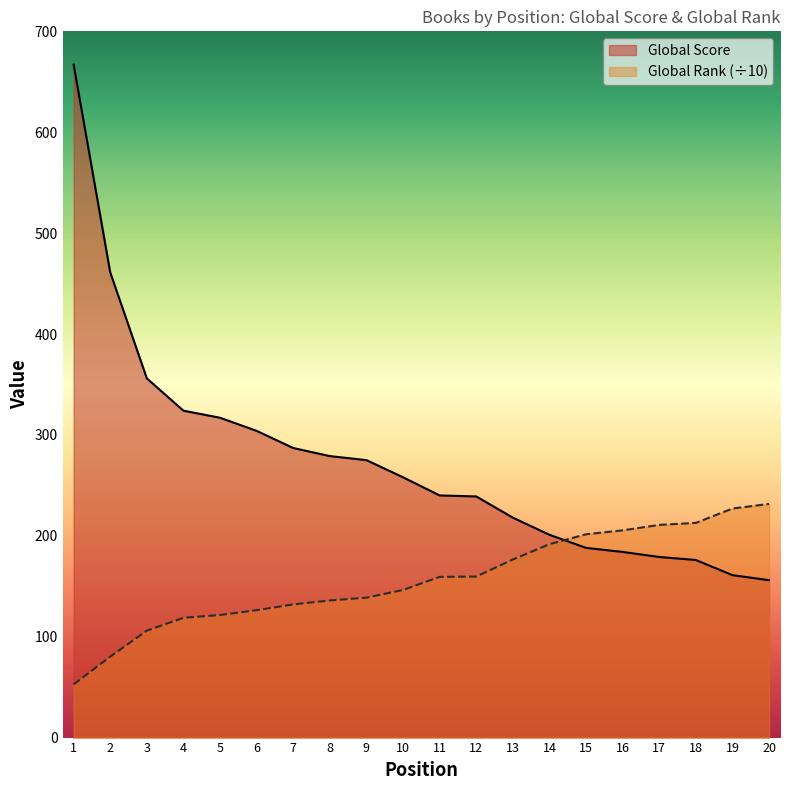

What are all the series names shown in the legend?

Global Score, Global Rank (÷10)